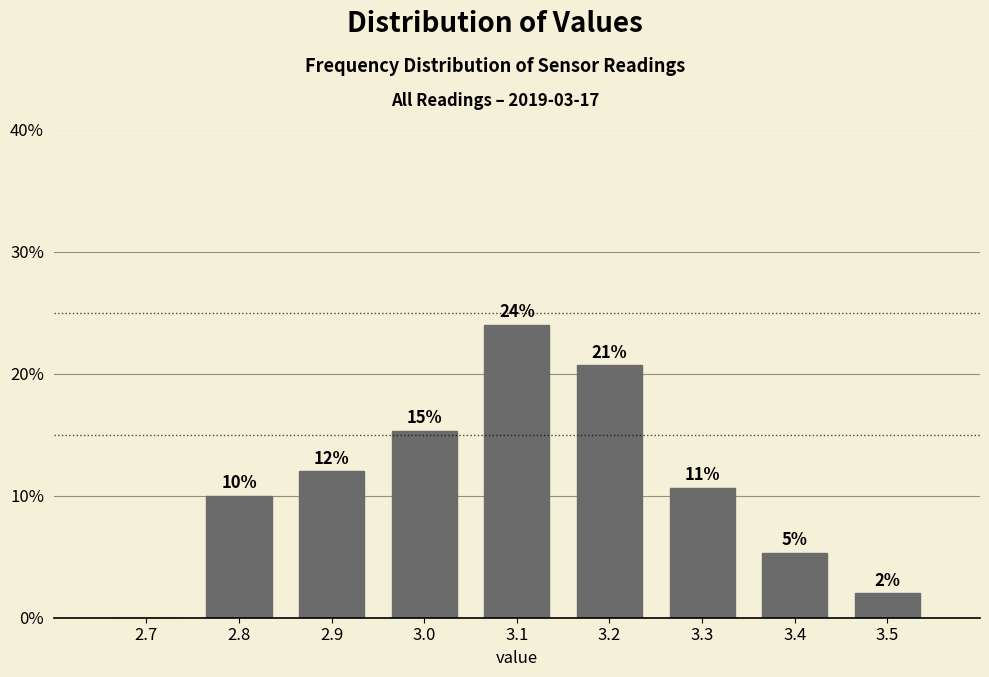

Which range on the x-axis has the tallest bar?

3.05 to 3.15